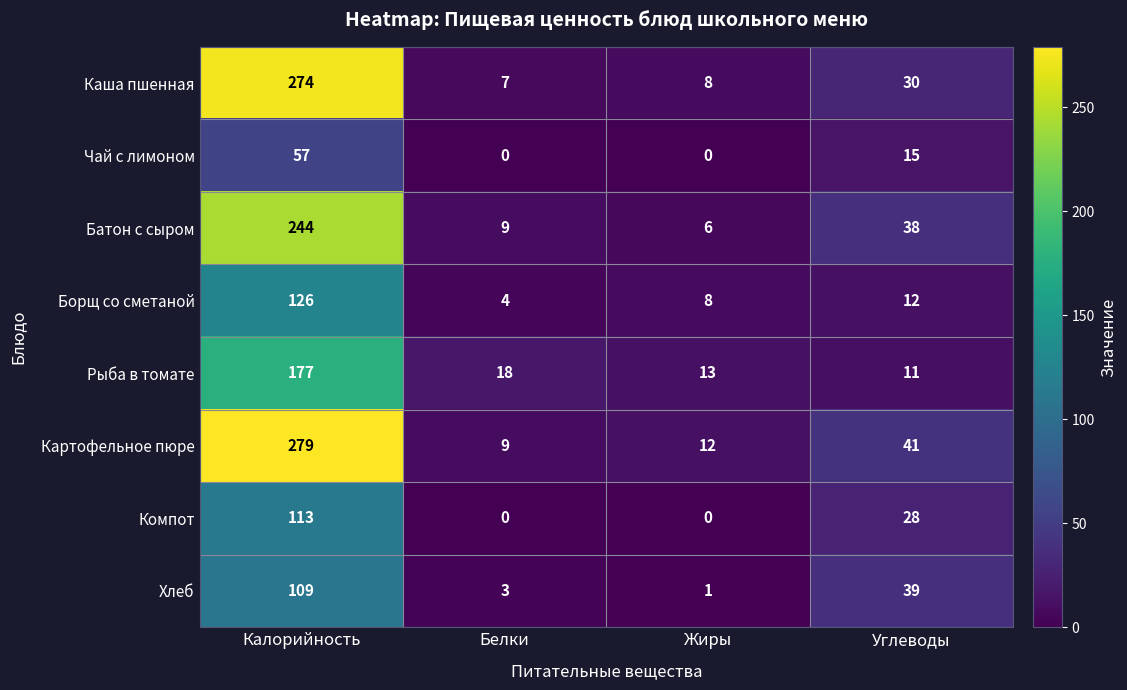

What is the approximate value of Каша пшенная at Калорийность?

274